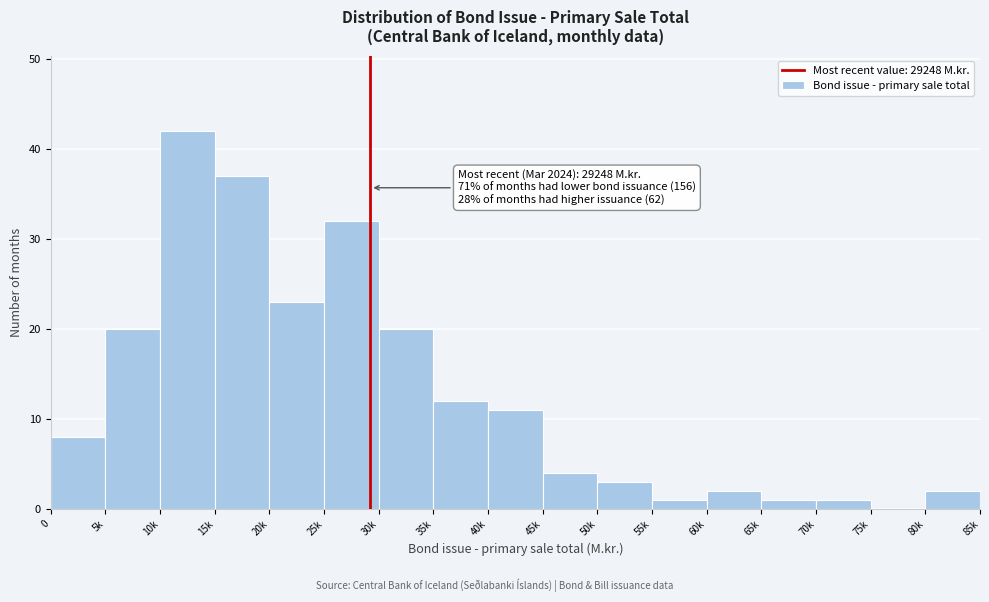

Reading right to left, what are all the values shown in this chart?

80k=2	75k=0	70k=1	65k=1	60k=2	55k=1	50k=3	45k=4	40k=11	35k=12	30k=20	25k=32	20k=23	15k=37	10k=42	5k=20	0=8